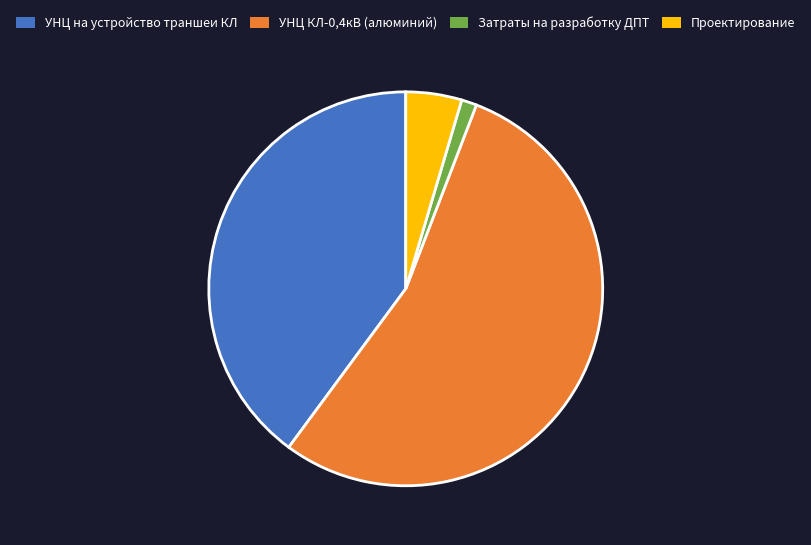

Which slice is the smallest?

Затраты на разработку ДПТ